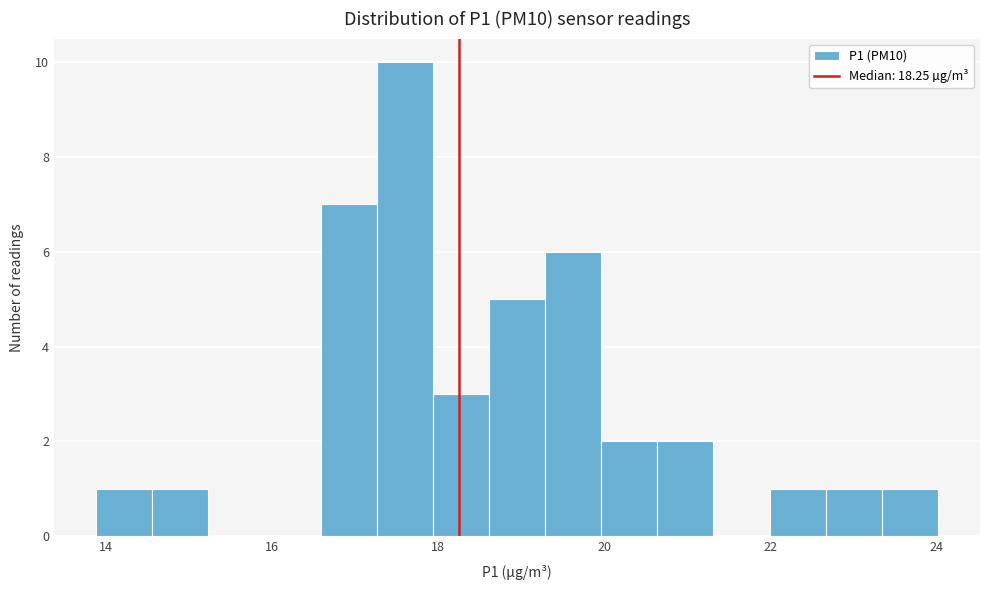

Around what value on the x-axis is the tallest bar? Give the approximate position of its centre, as read against the axis.

17.6